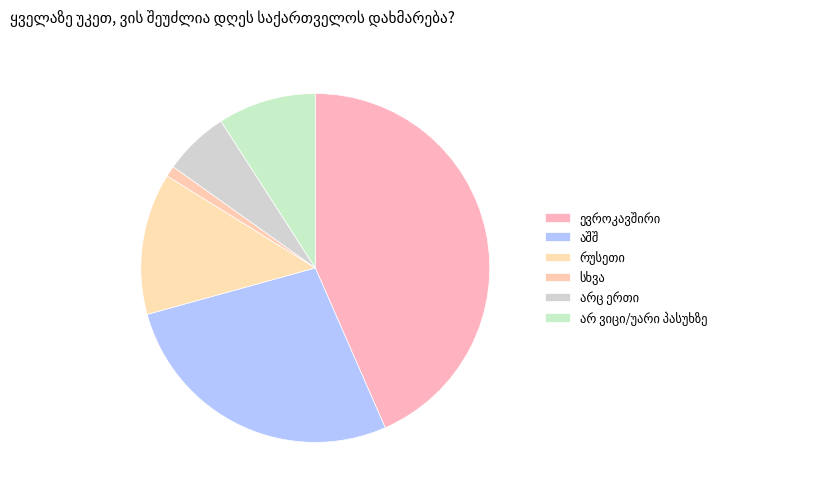

How much of the chart is everything except აშშ?

72.7%